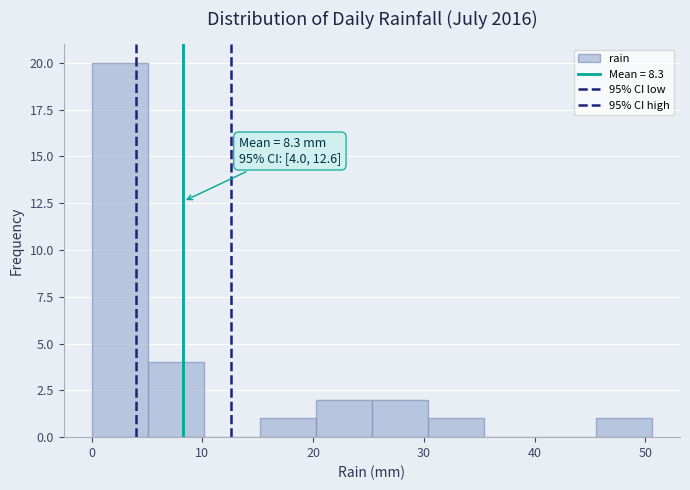

Over which range of the x-axis is the bar tallest?

0 to 5